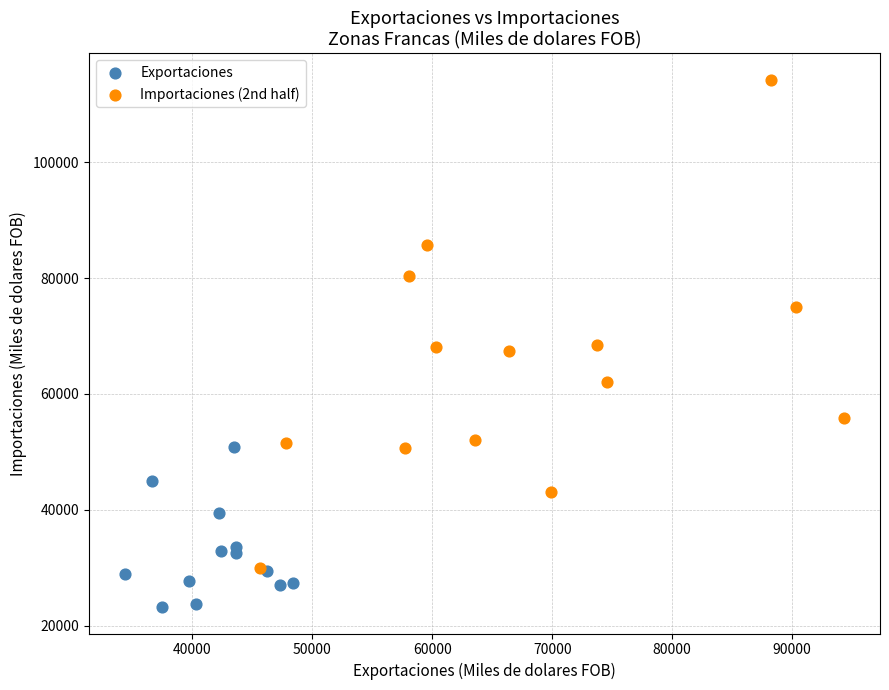

Which series reaches the maximum Y coordinate?

Importaciones (2nd half)